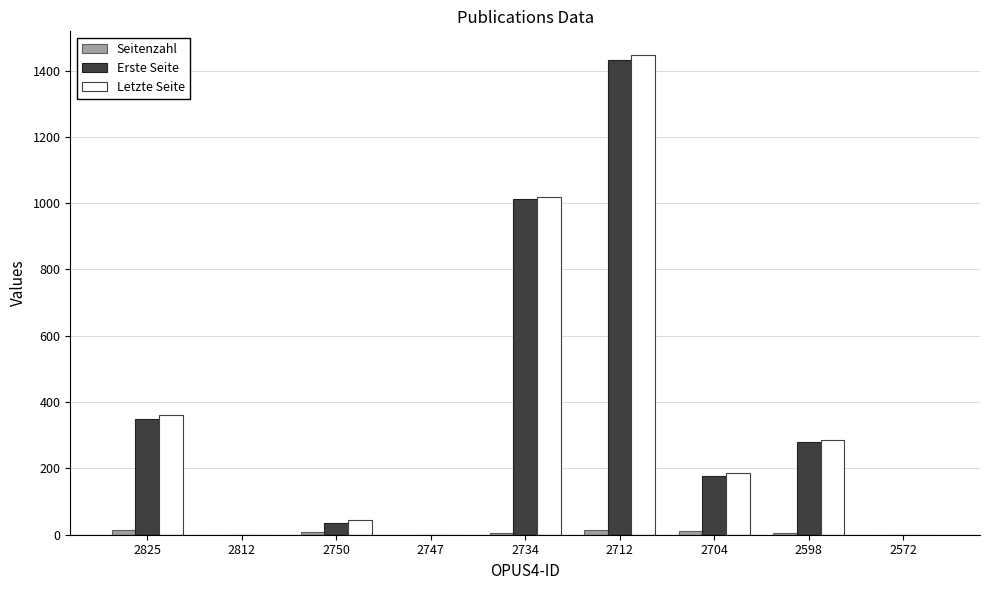

Which series changed the most between 2812 and 2704?

Letzte Seite